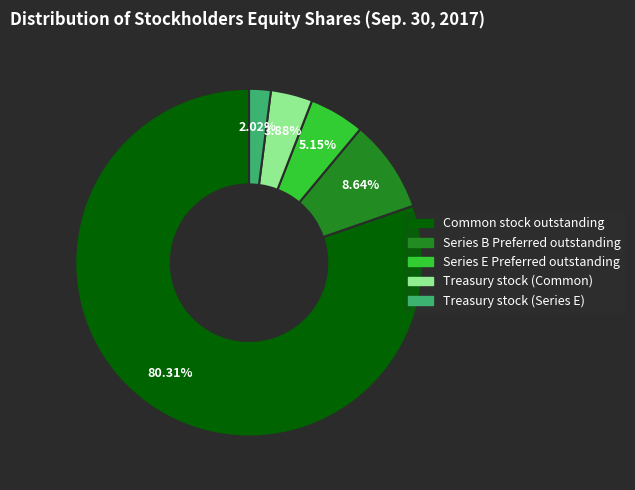

What percentage is the Series B Preferred outstanding slice, to the nearest percent?

9%